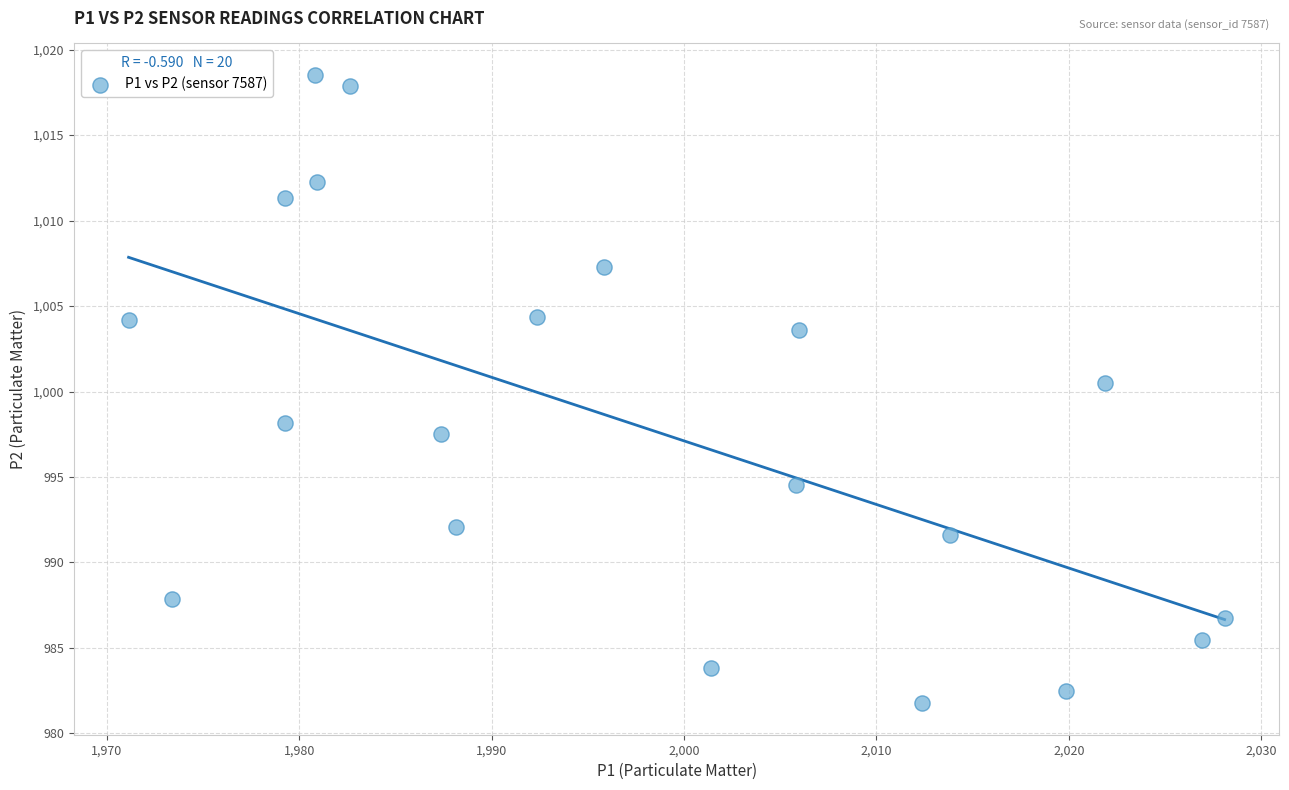

What Y value in the scatter plot is closest to 1000?

1000.5